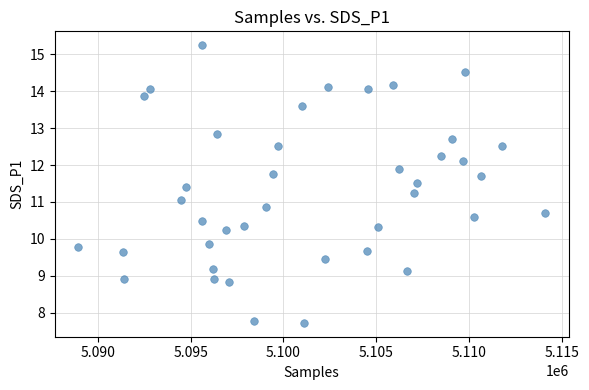

What is the range of Y values (max minus min)?

7.5